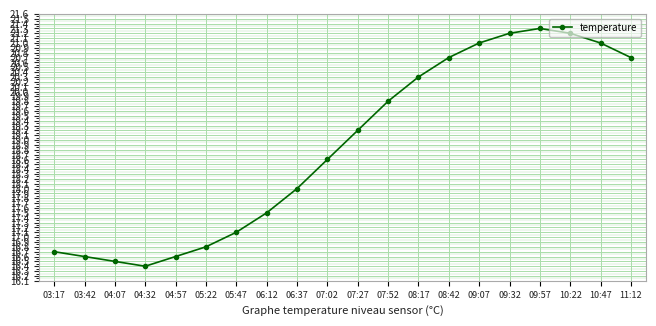

Reading left to right, extract all data points from this chart.

16.7	16.6	16.5	16.4	16.6	16.8	17.1	17.5	18.0	18.6	19.2	19.8	20.3	20.7	21.0	21.2	21.3	21.2	21.0	20.7